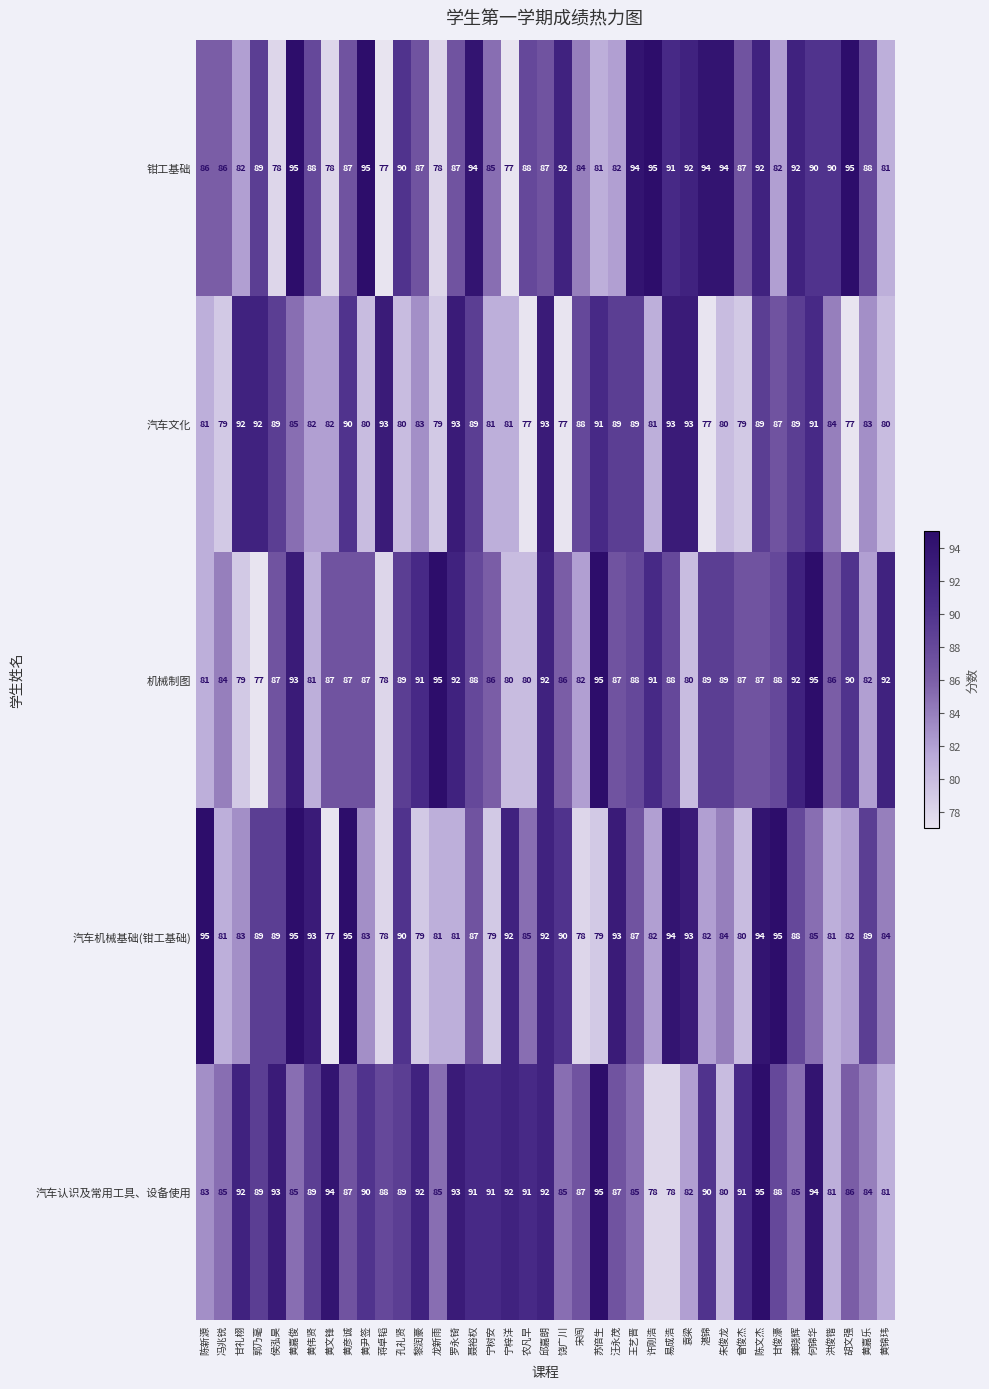

The value of 汽车认识及常用工具、设备使用 at 郭乃毫 is 127. True or false?

False